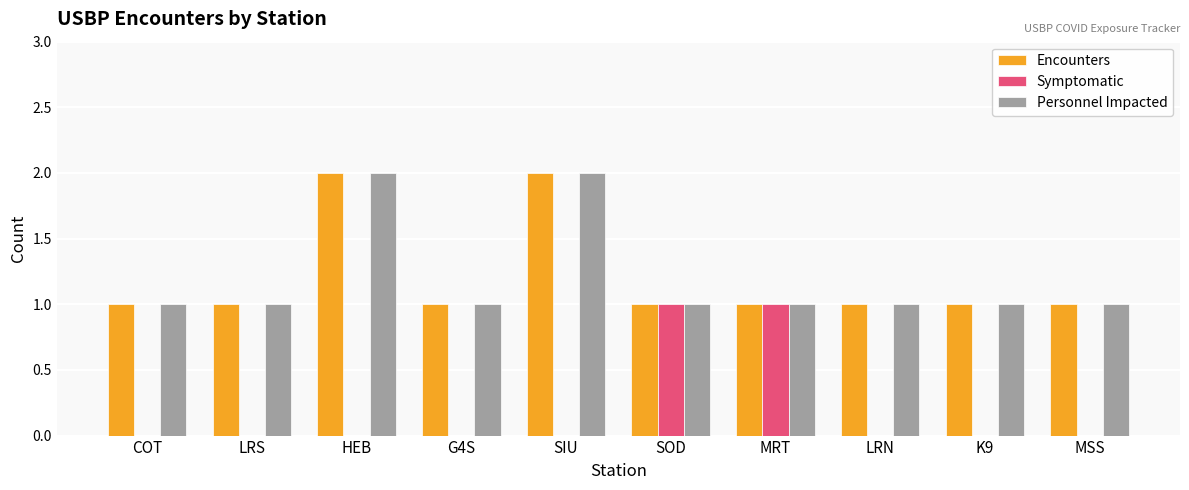

What is the sum of all Personnel Impacted values?

12